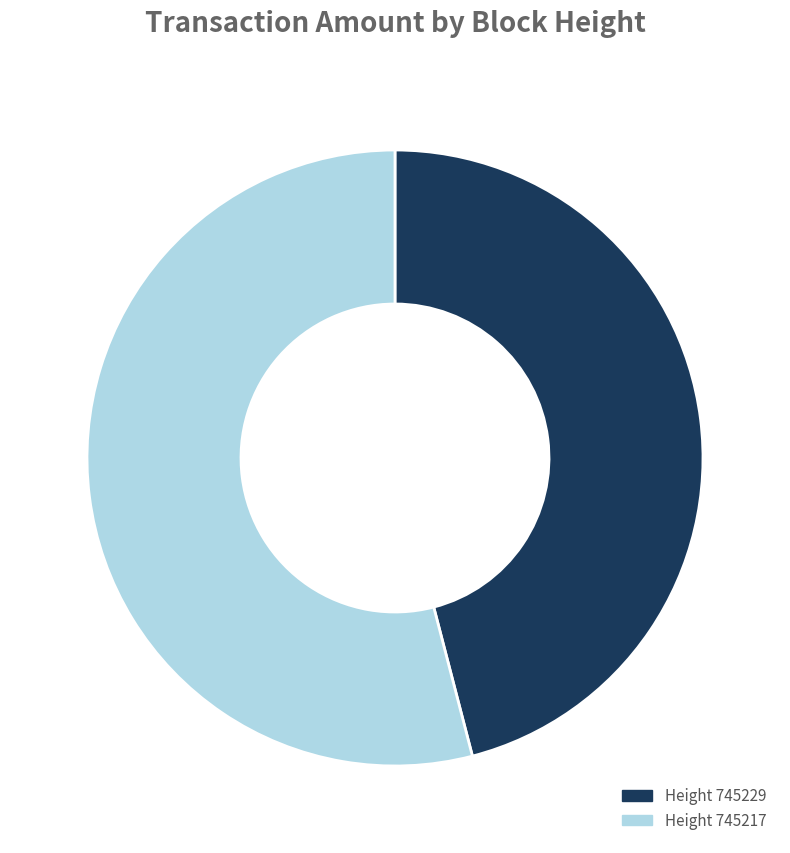

Count the number of slices in the pie.

2